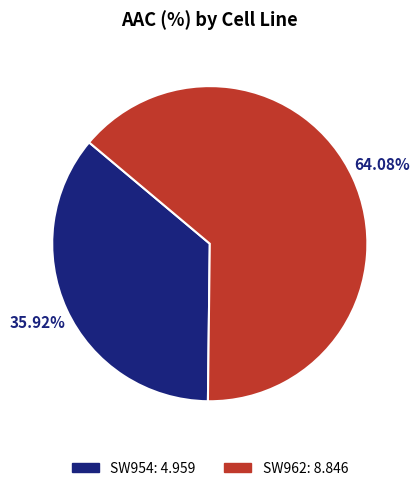

Which category has the biggest portion of the pie?

SW962